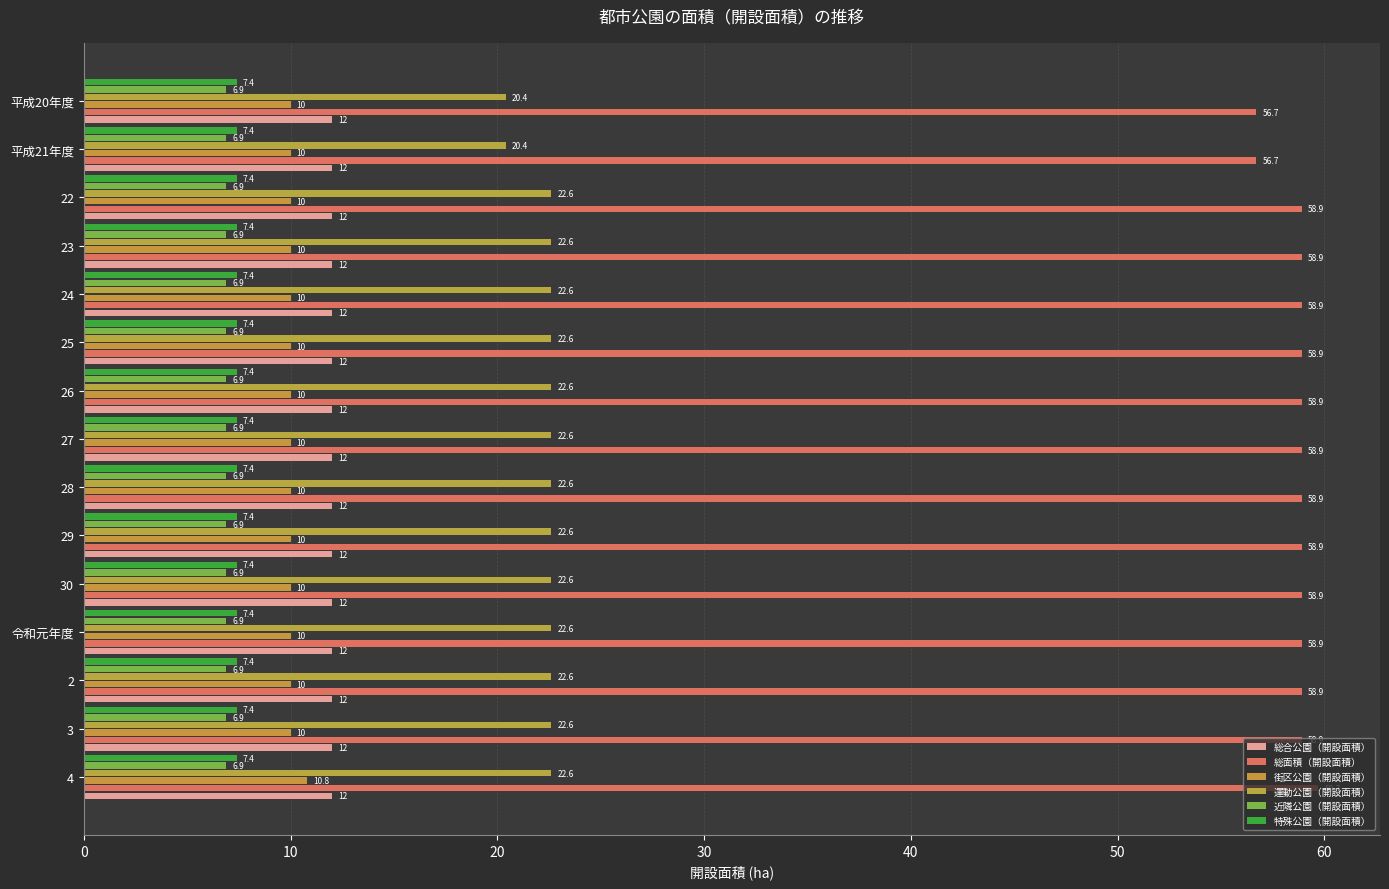

At which category is the sum across all series the highest?

4